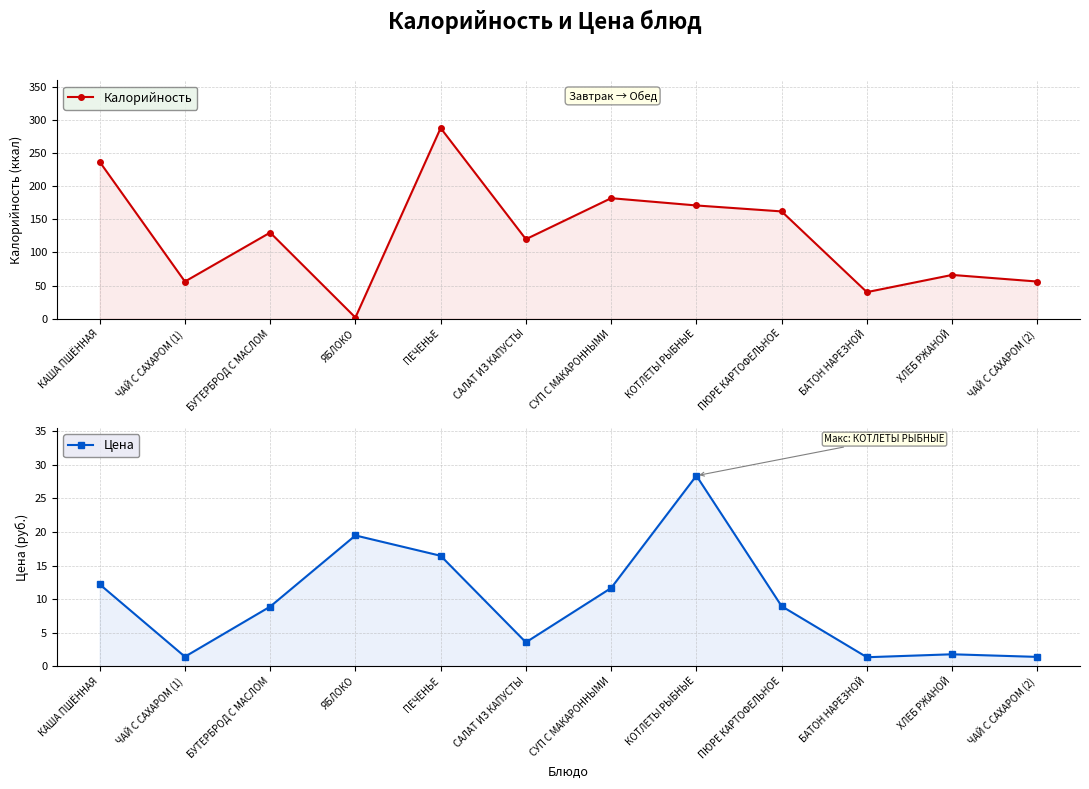

What is the sum of the Цена values at БУТЕРБРОД С МАСЛОМ and ПЕЧЕНЬЕ?

25.3